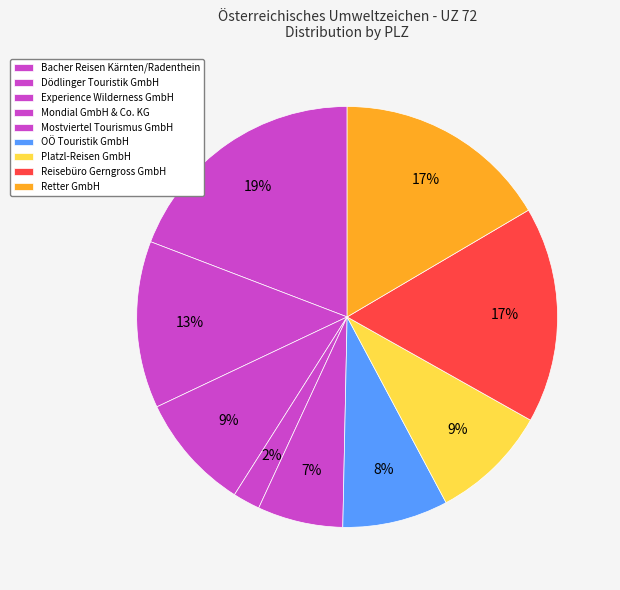

True or false: Experience Wilderness GmbH accounts for 17% of the total.

False